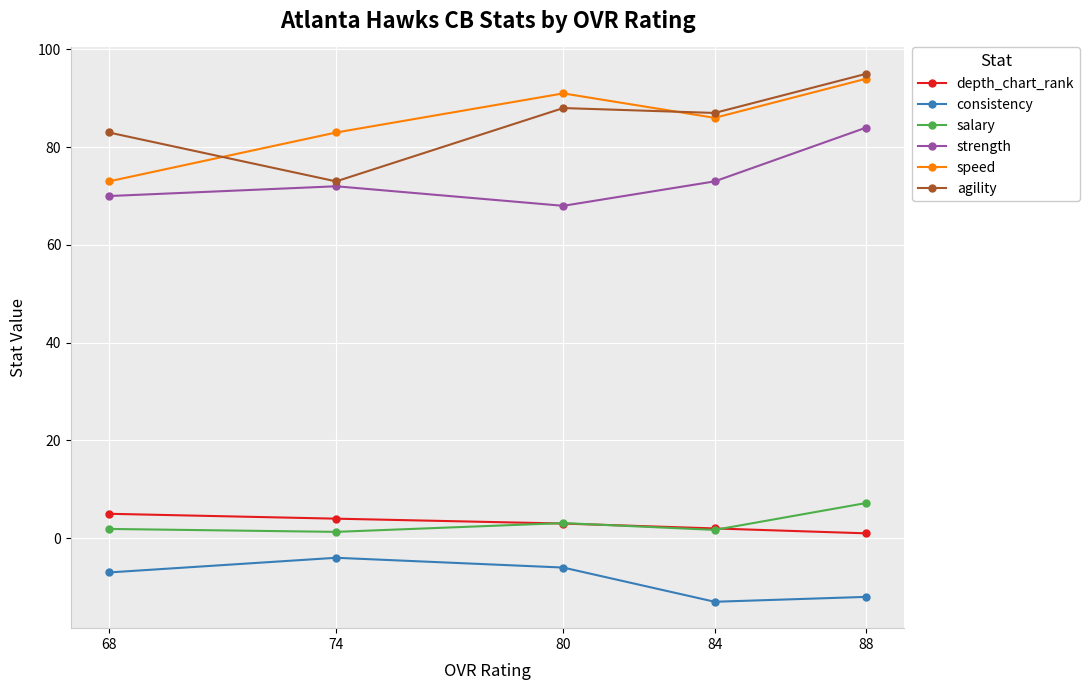

Which series changed the most between 88 and 68?

speed